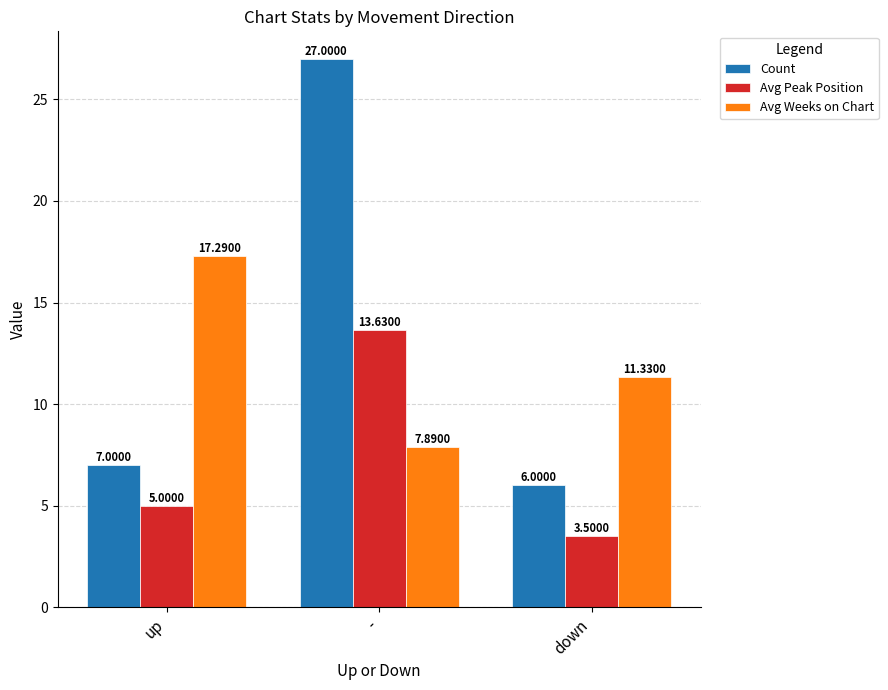

How many groups of bars are there?

3